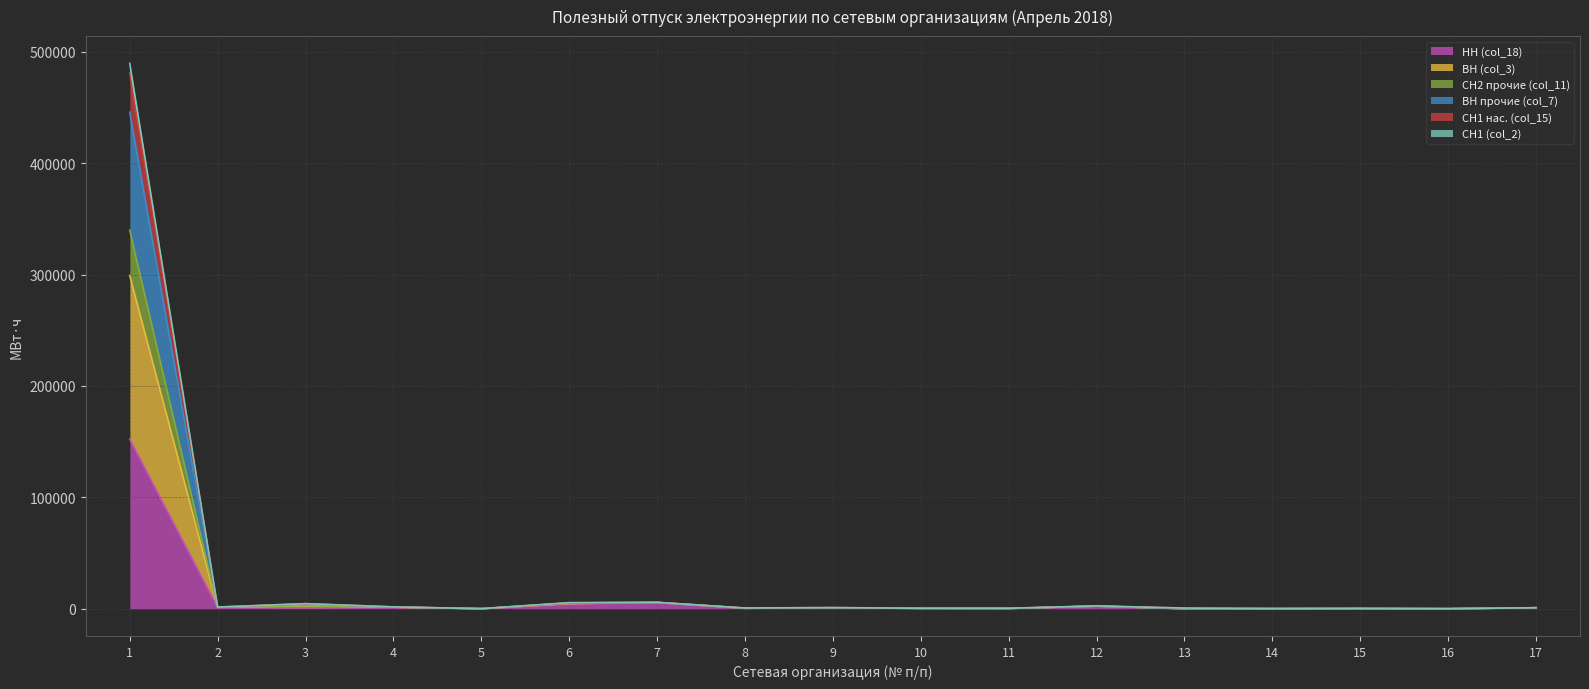

What is the difference between the ВН (col_3) values at 5 and 14?

60.2